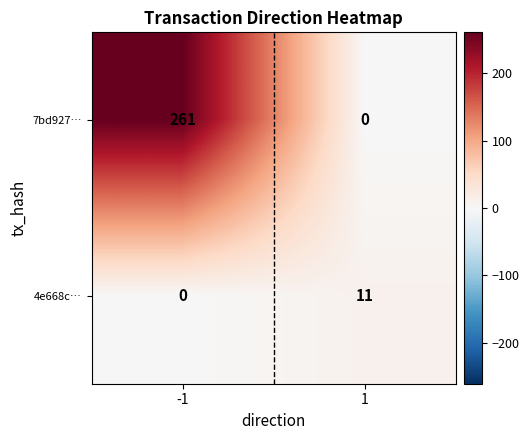

What is the sum of all 7bd927… values?

261